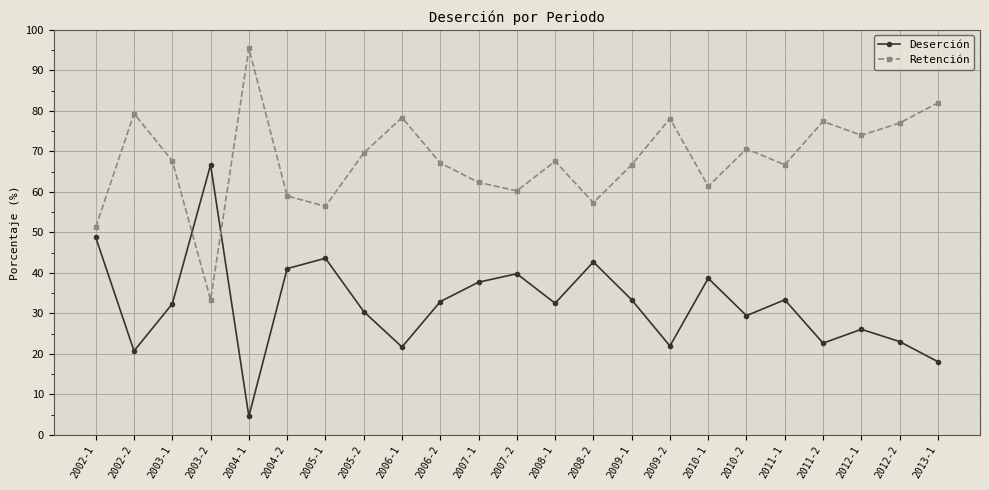

What is the average value of the Retención series?

67.8